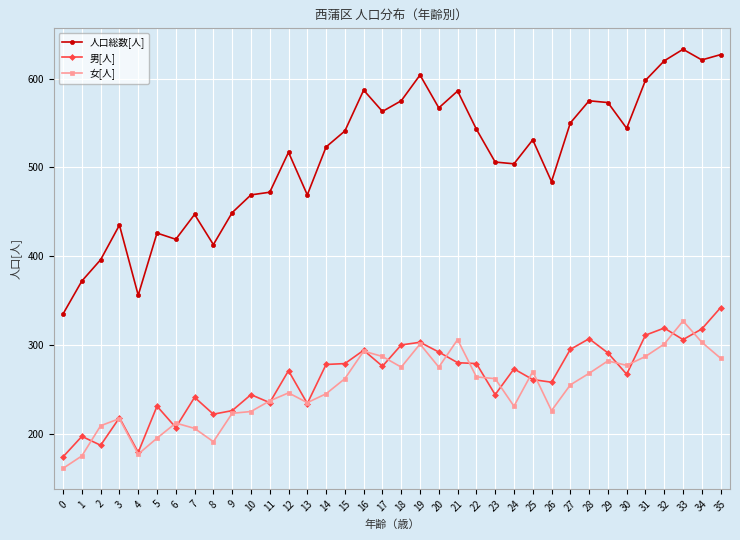

What are all the series names shown in the legend?

人口総数[人], 男[人], 女[人]